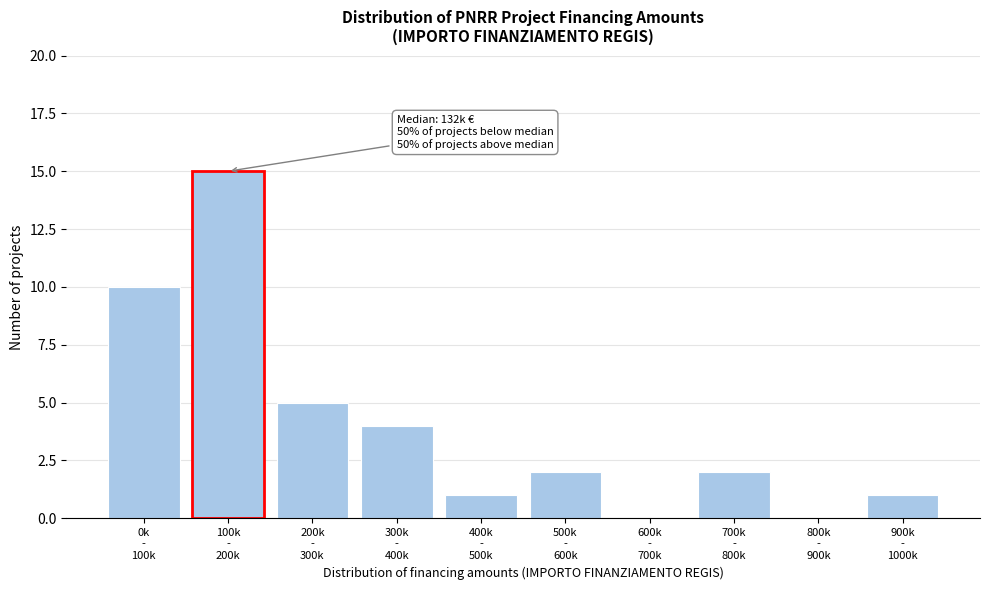

What is the greatest value displayed?

15